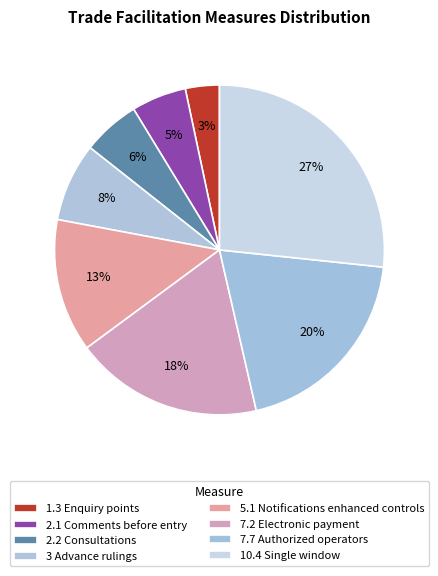

What is the largest slice in the pie chart?

10.4 Single window